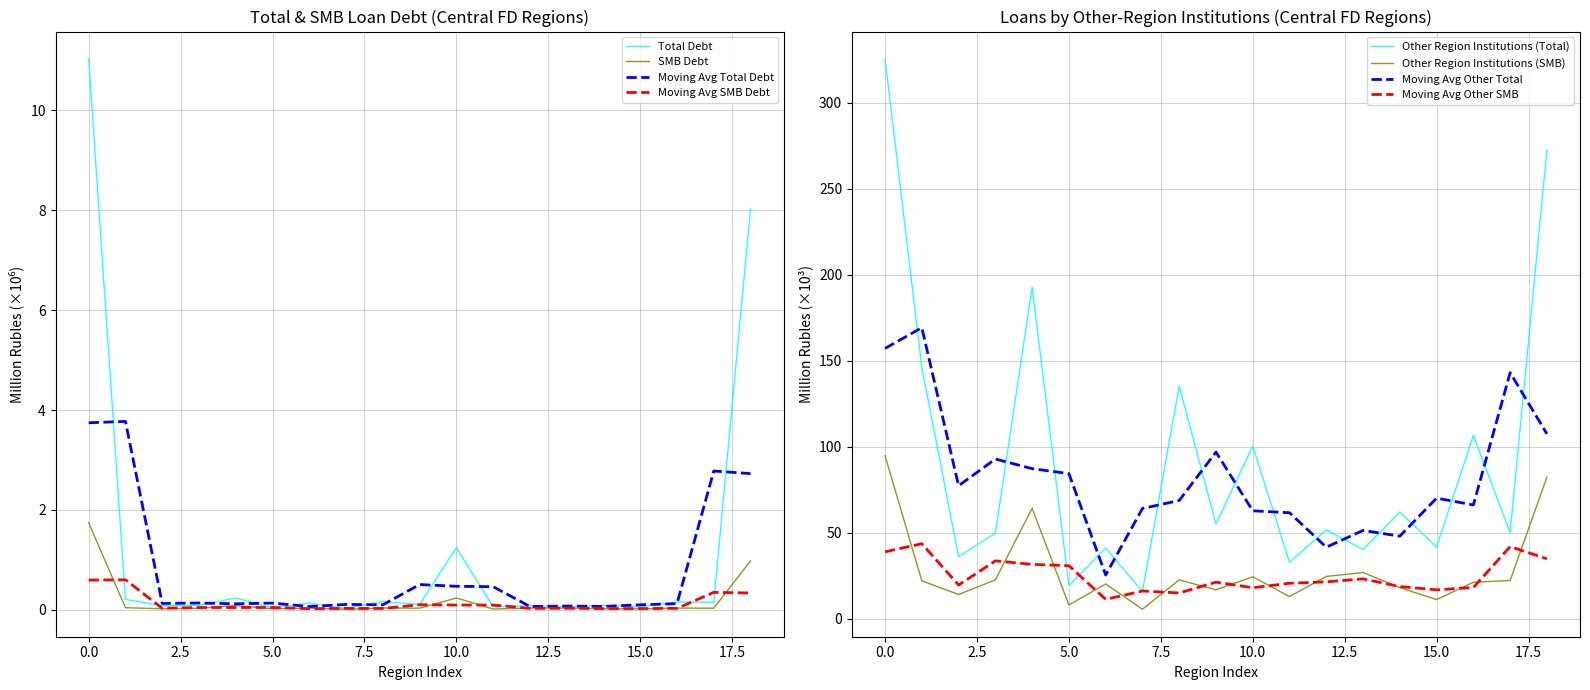

Which series has the largest total across all categories?

By other region institutions (Total)